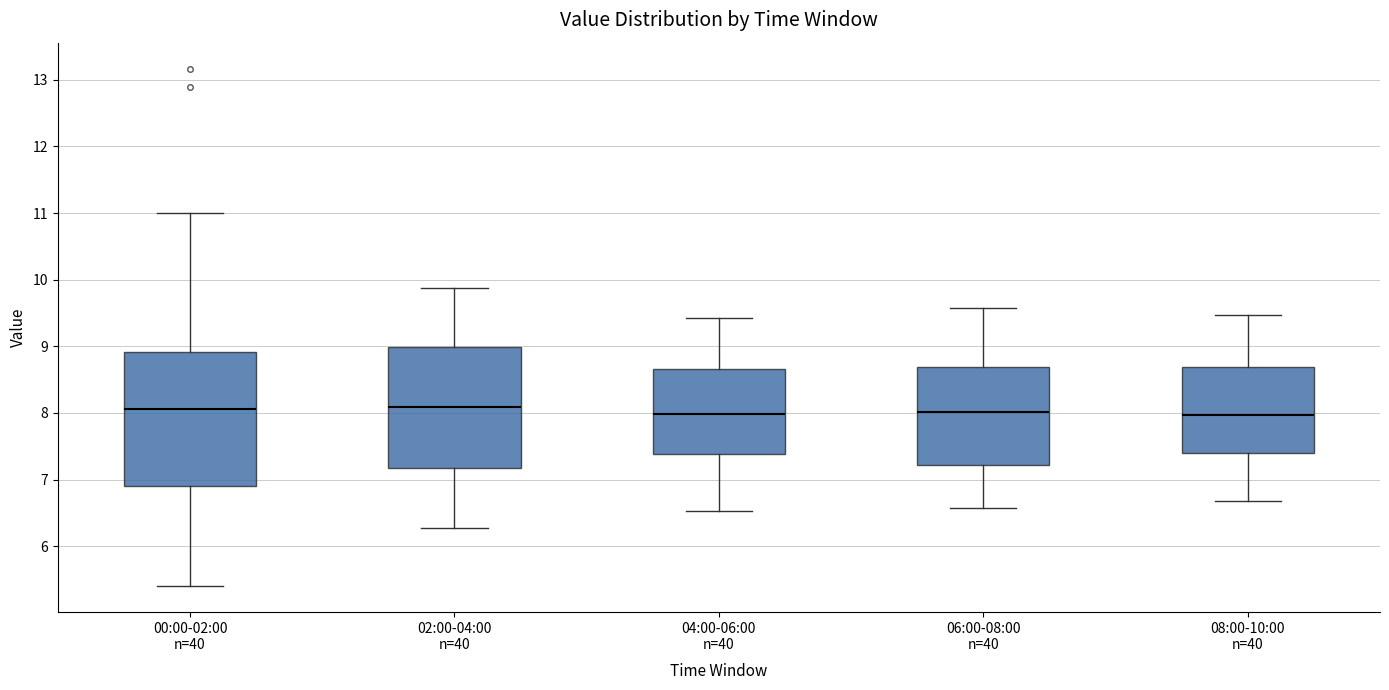

Which box is the tallest, from its lower edge to its upper edge?

00:00-02:00 n=40